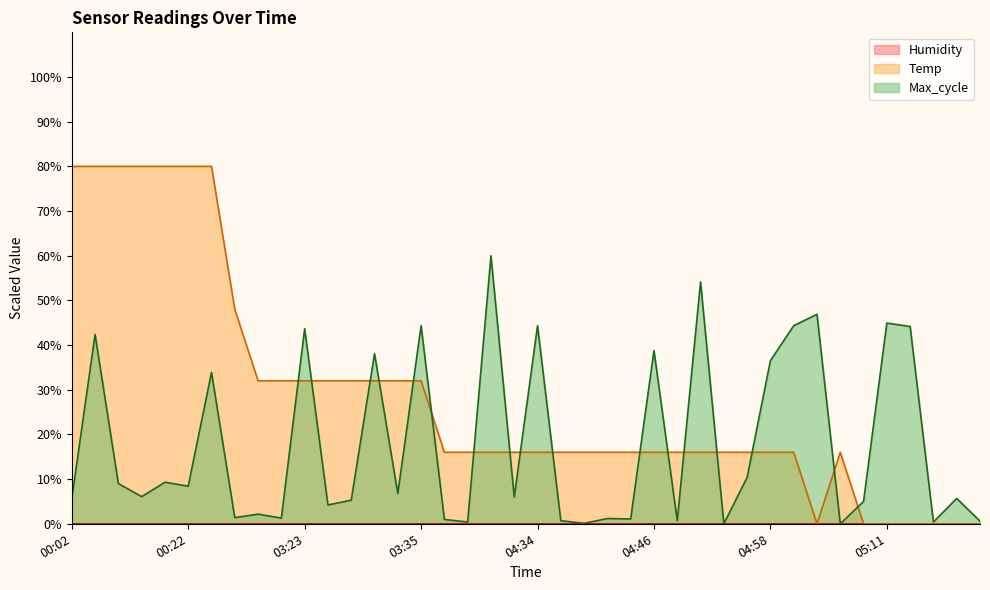

What is the greatest value displayed?

80.0